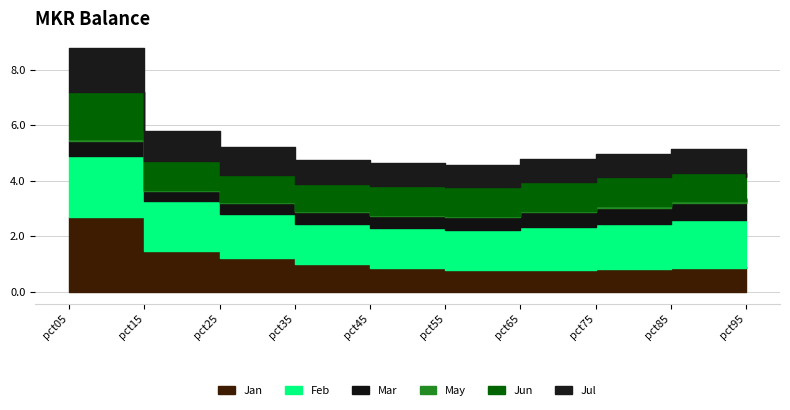

Reading right to left, transcribe all the data shown in this chart.

Jan: 0.9	0.8	0.8	0.8	0.8	0.9	1.0	1.2	1.5	2.7
Feb: 1.7	1.7	1.6	1.6	1.5	1.4	1.5	1.6	1.8	2.2
Mar: 0.8	0.6	0.6	0.5	0.4	0.4	0.4	0.4	0.4	0.6
May: 0.0	0.1	0.1	0.1	0.0	0.0	0.0	0.0	0.0	0.1
Jun: 0.7	1.0	1.0	1.1	1.1	1.1	1.0	1.0	1.0	1.7
Jul: 0.8	0.9	0.8	0.8	0.8	0.8	0.9	1.0	1.1	1.6